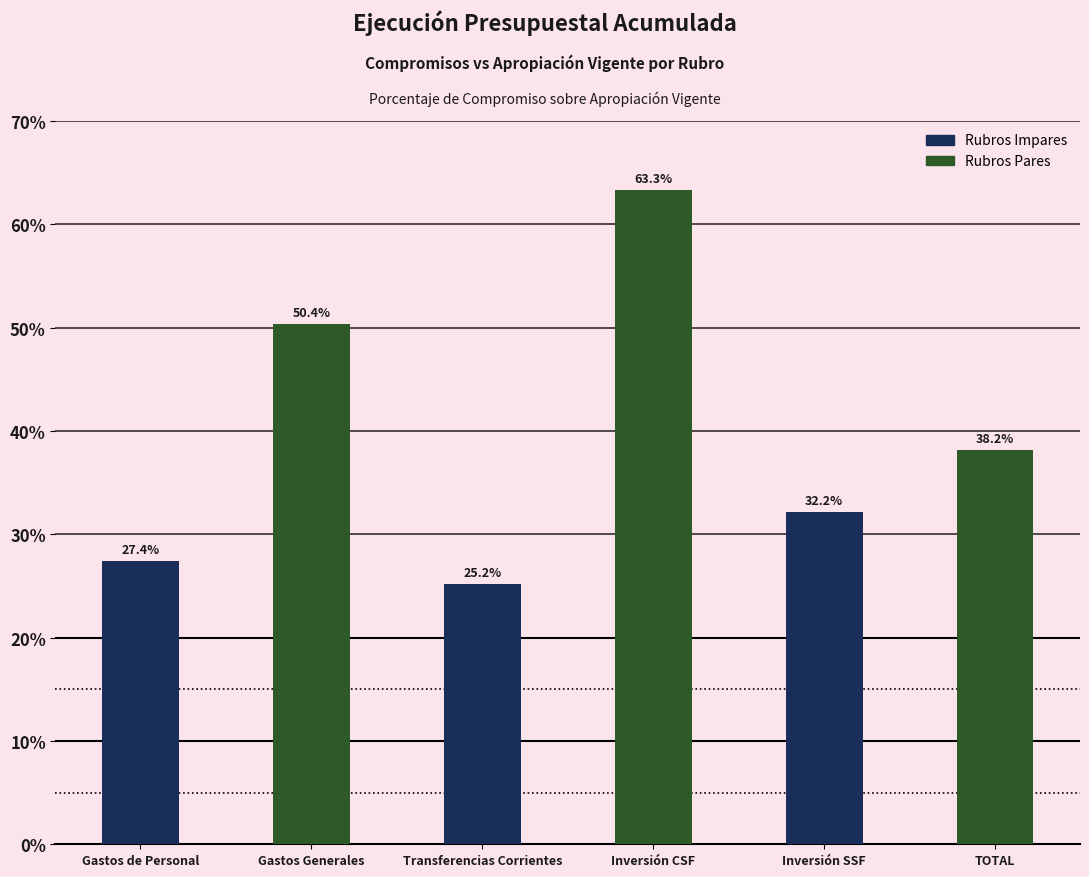

What is the average value?

39.4